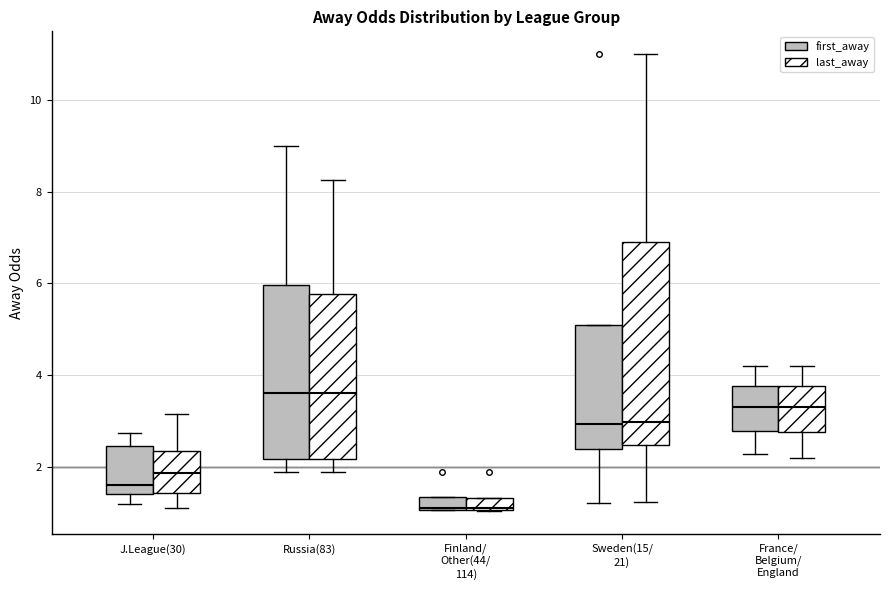

Where does the median line of the box for Finland/ Other(44/ 114) (last_away) sit on the y-axis? The values are not printed on the chart, so give them approximately, as read against the axis.

1.2